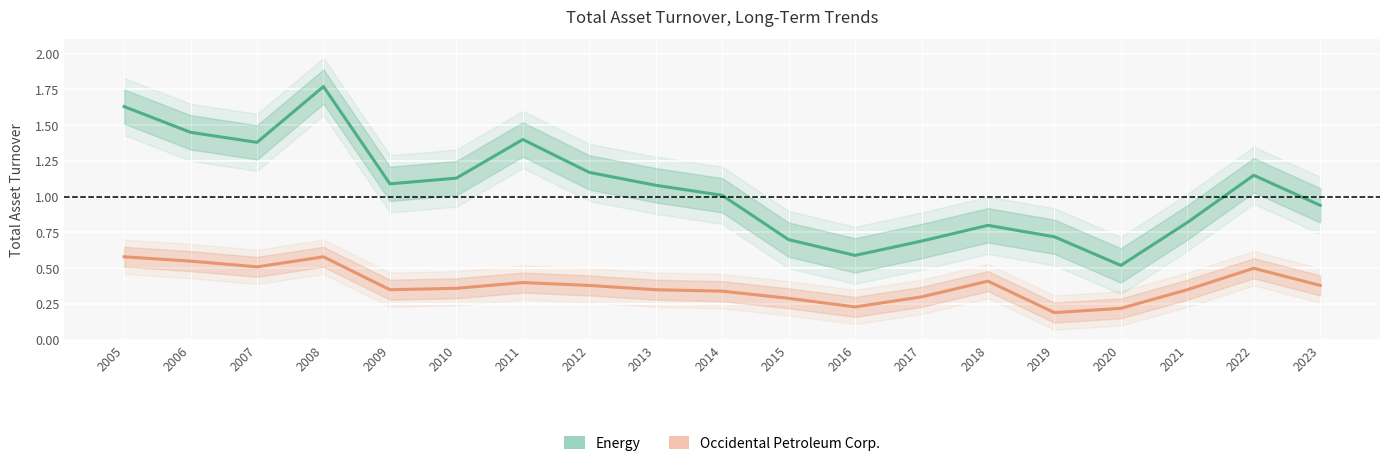

Read the Occidental Petroleum Corp. value at 2007.

0.5